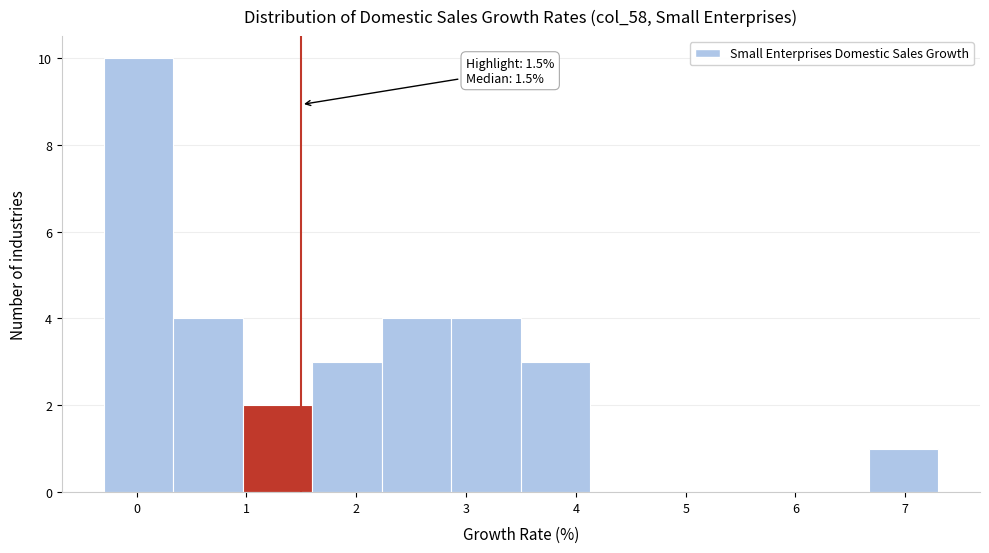

Over which range of the x-axis is the bar tallest?

-0.3 to 0.3